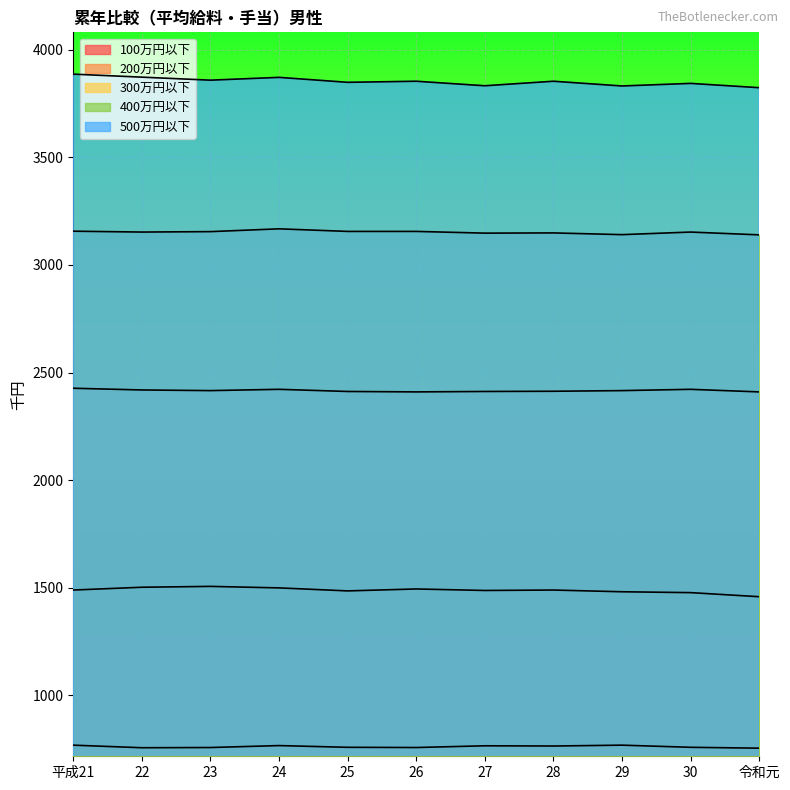

What is the spread (max minus min) of values at 26?

3097